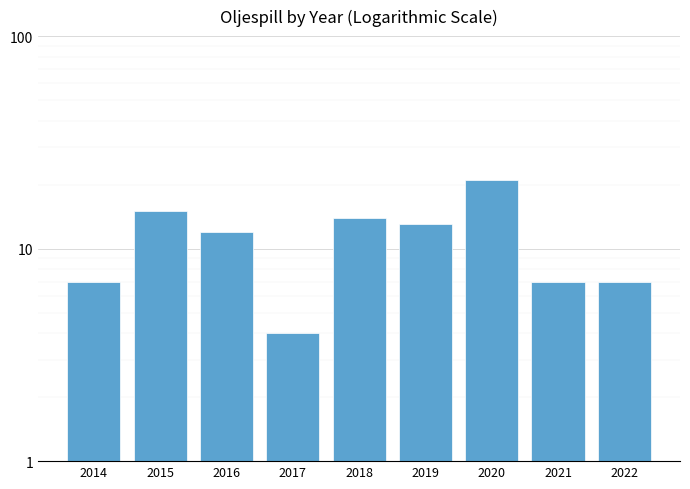

True or false: the data shows 7 at 2021.

True